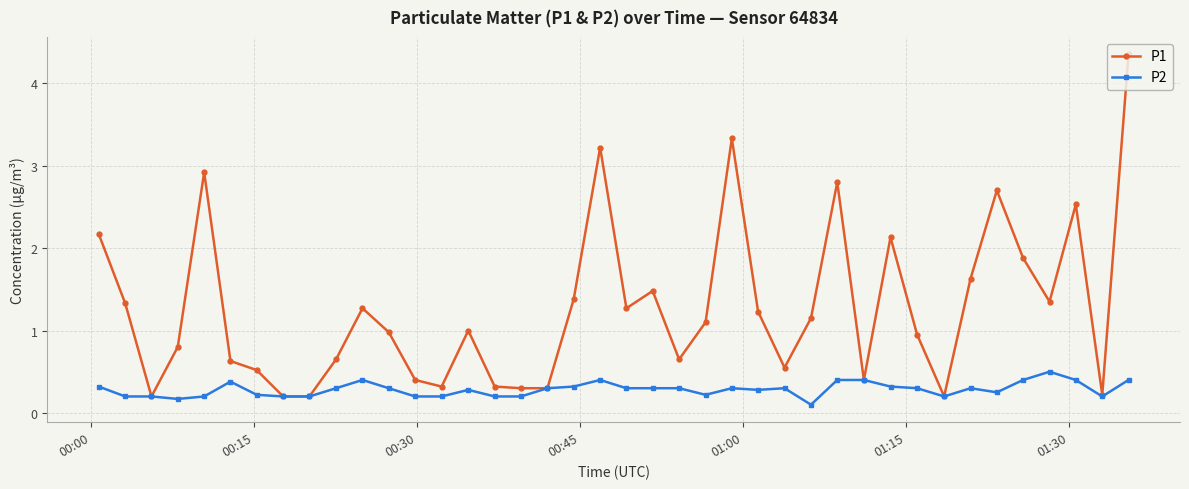

True or false: P2 has more than 2 points higher than both neighbors.

True